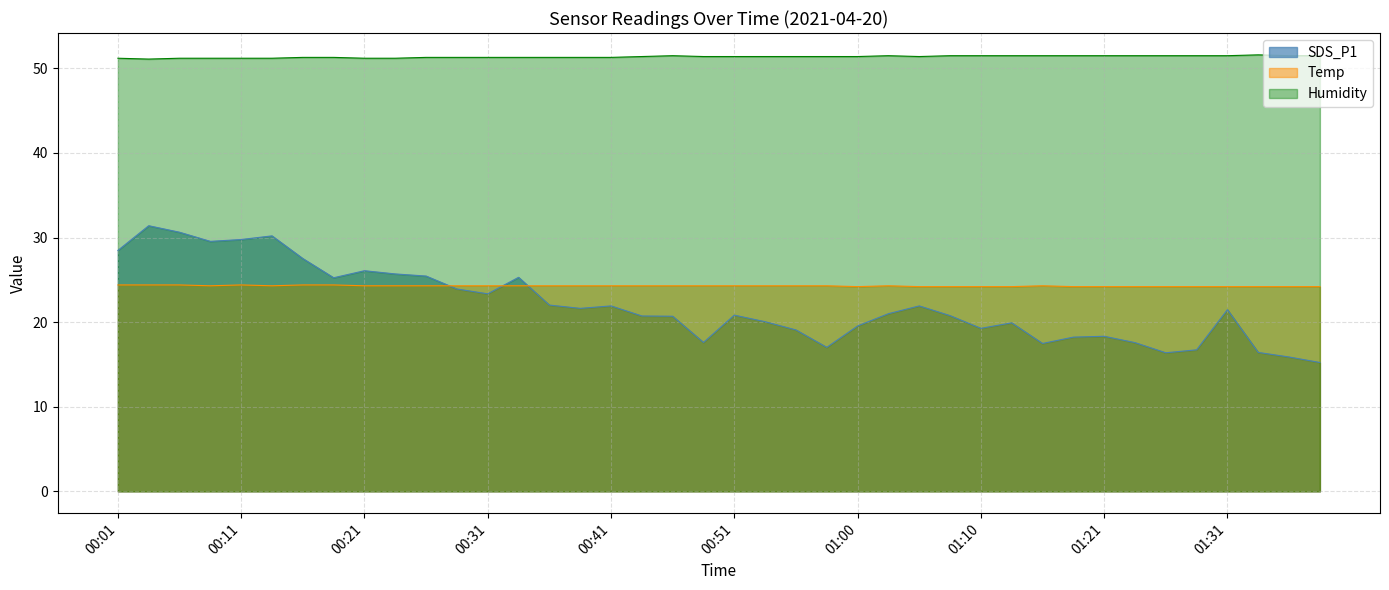

True or false: the data shows 40.1 at 00:09.

False